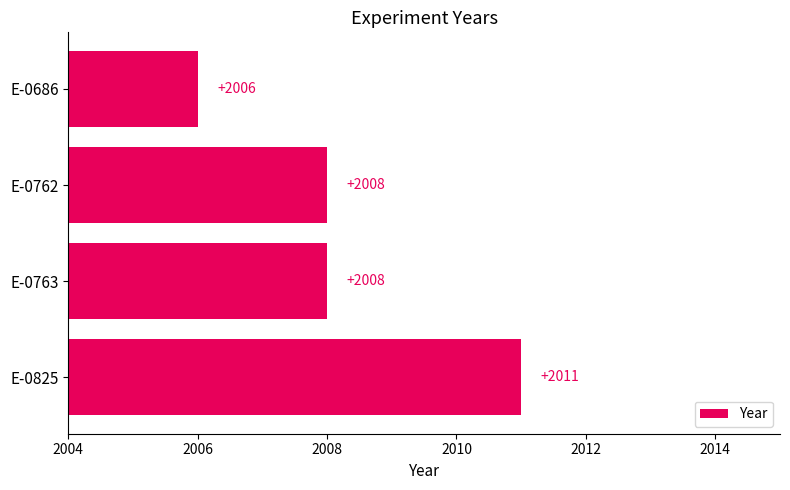

Between E-0686 and E-0825, which is larger?

E-0825